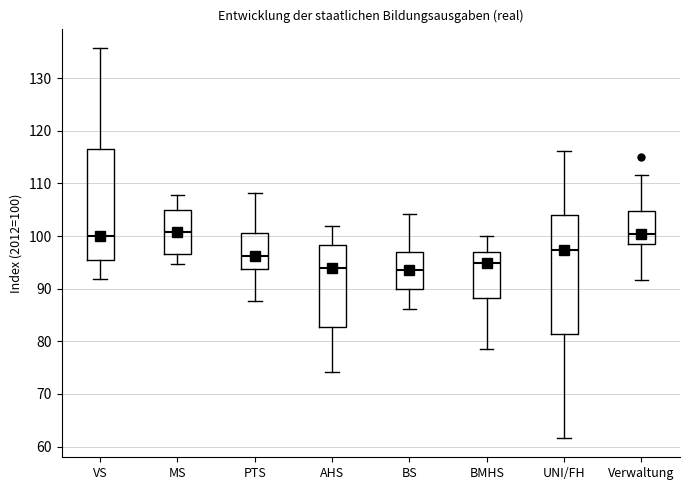

Where does the upper whisker of the box for BMHS end on the y-axis? The values are not printed on the chart, so give them approximately, as read against the axis.

100